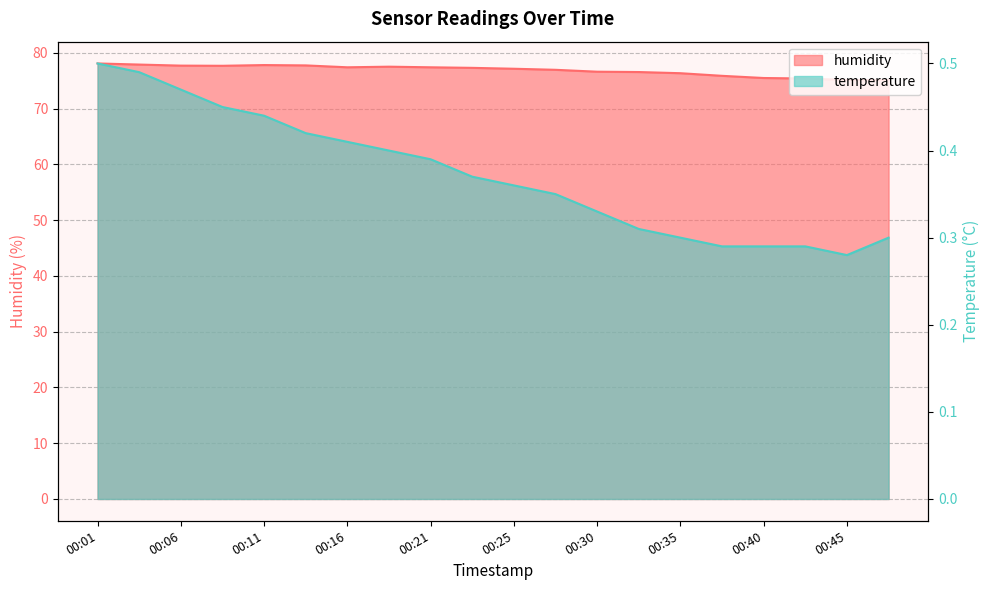

In humidity, how many points are higher than both neighbors (excluding endpoints)?

2